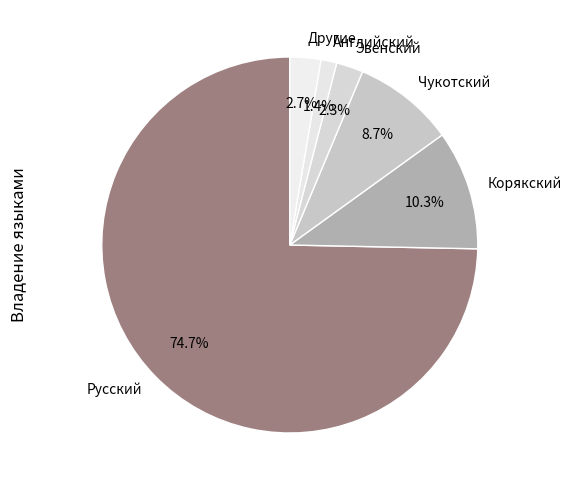

What is the largest slice in the pie chart?

Русский